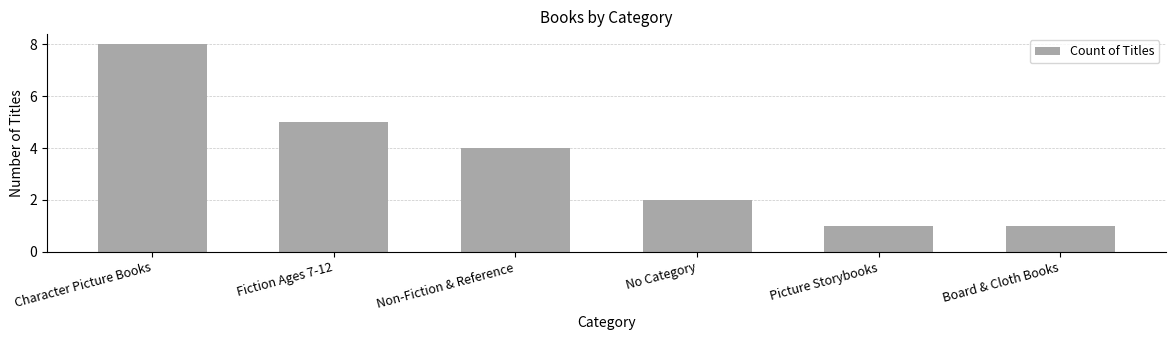

What is the value of the 6th bar from the left?

1